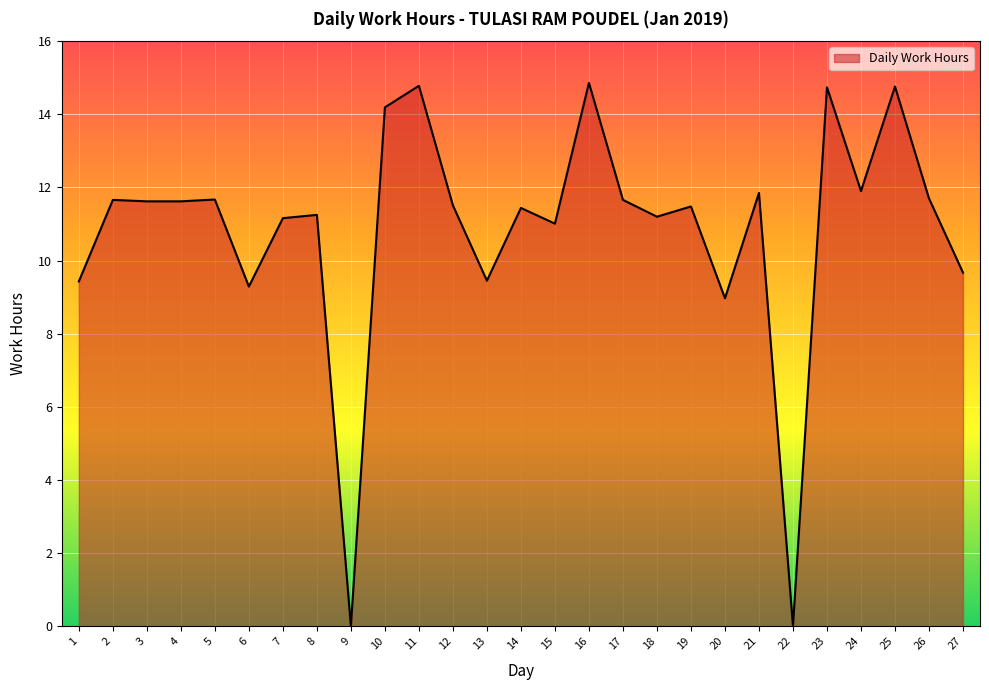

What is the greatest value displayed?

14.9